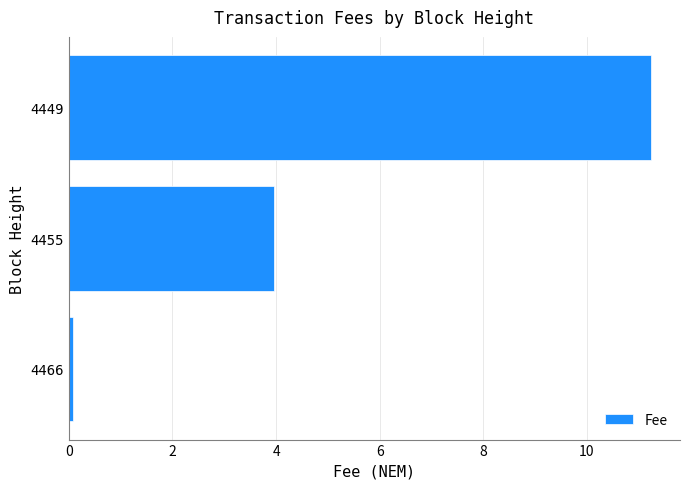

Rank the categories by value from highest to lowest.

4449, 4455, 4466